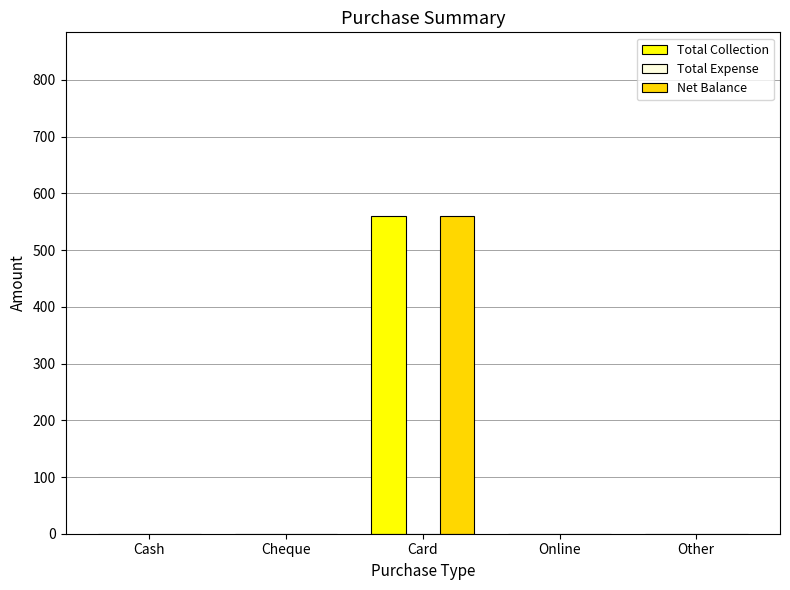

Which category has the highest value across all series?

Card